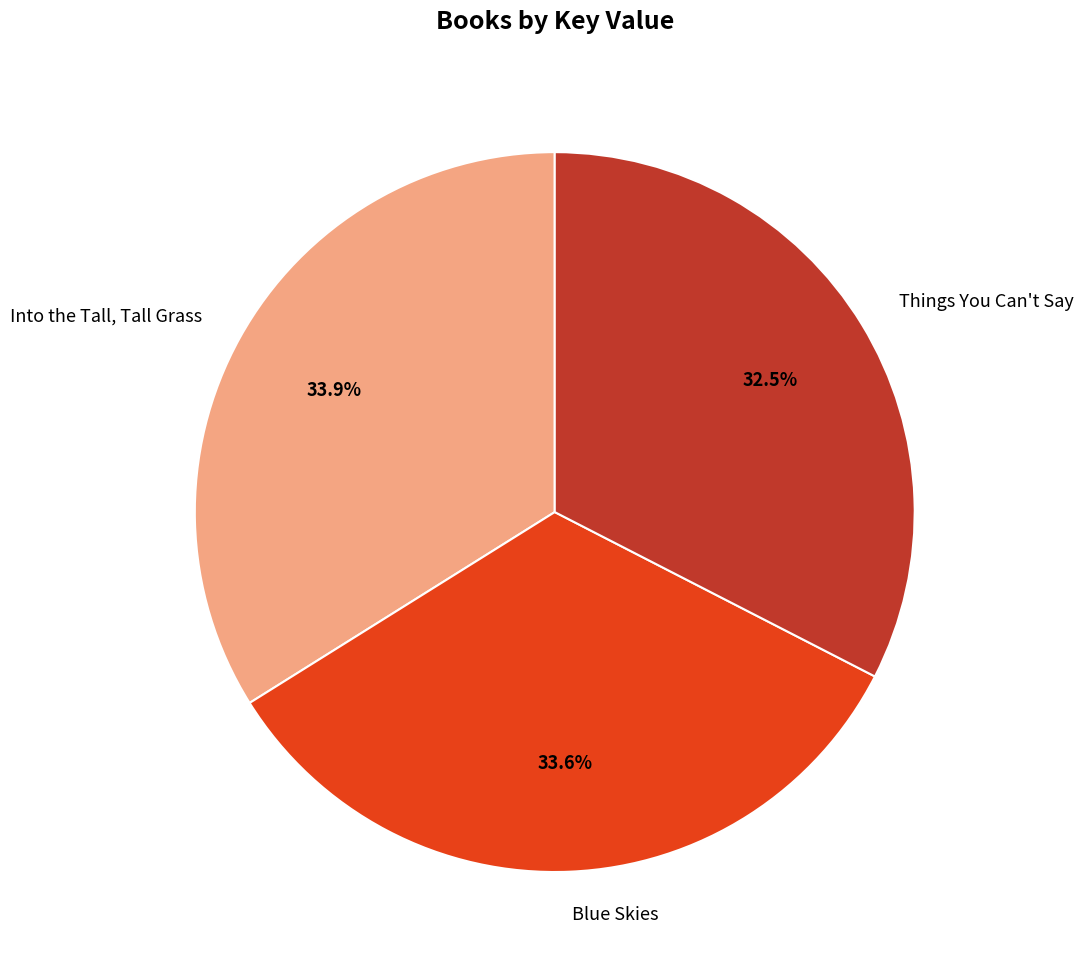

What percentage is the Blue Skies slice, to the nearest percent?

34%